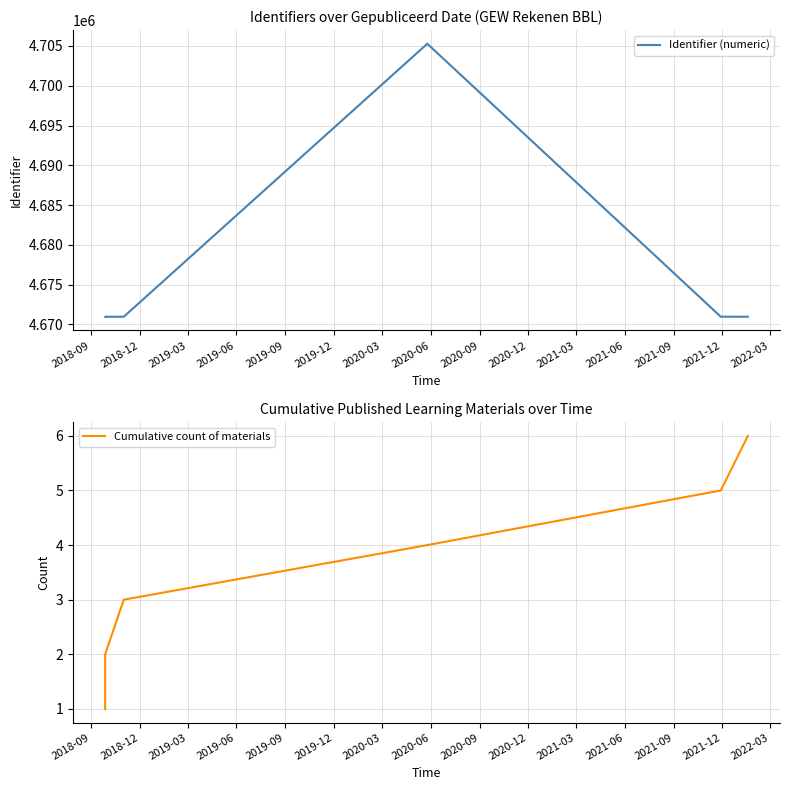

What are all the series names shown in the legend?

Identifier (numeric), Cumulative count of materials